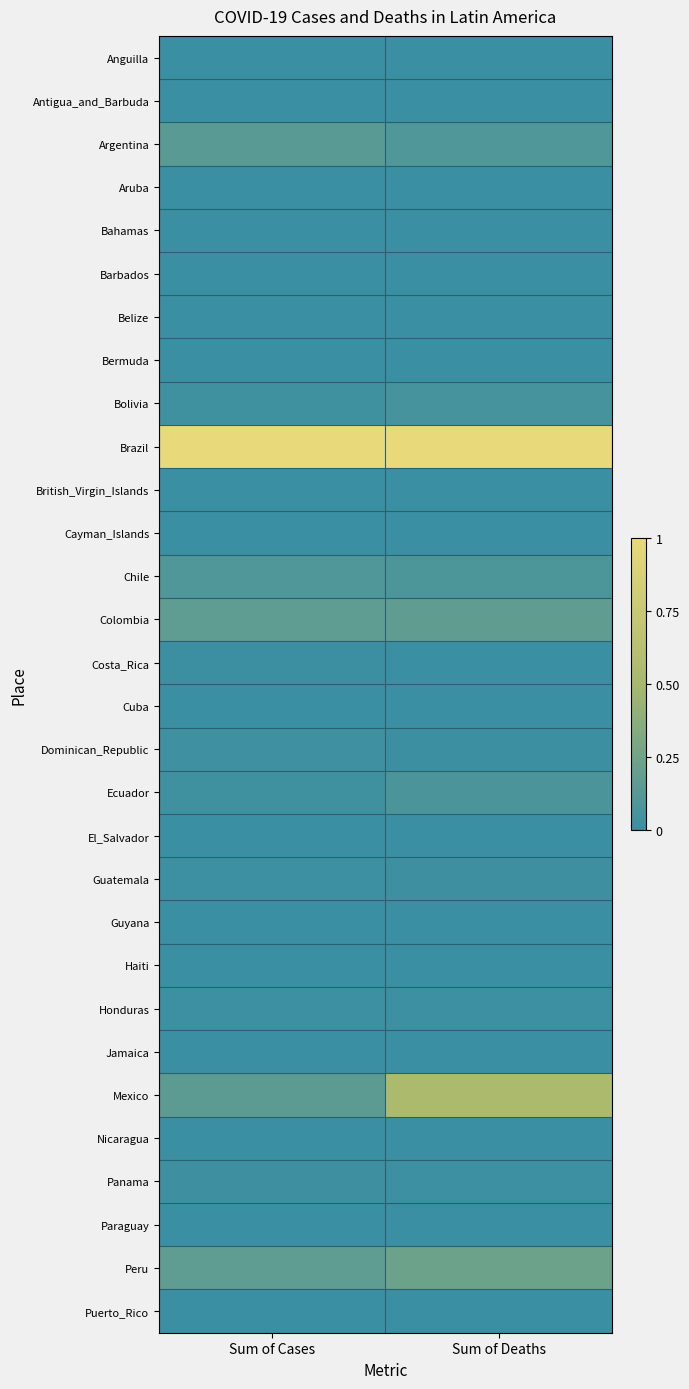

Reading left to right, list all the values displayed in this chart.

Anguilla: Sum of Cases=0.0	Sum of Deaths=0.0
Antigua_and_Barbuda: Sum of Cases=0.0	Sum of Deaths=0.0
Argentina: Sum of Cases=0.1	Sum of Deaths=0.1
Aruba: Sum of Cases=0.0	Sum of Deaths=0.0
Bahamas: Sum of Cases=0.0	Sum of Deaths=0.0
Barbados: Sum of Cases=0.0	Sum of Deaths=0.0
Belize: Sum of Cases=0.0	Sum of Deaths=0.0
Bermuda: Sum of Cases=0.0	Sum of Deaths=0.0
Bolivia: Sum of Cases=0.0	Sum of Deaths=0.1
Brazil: Sum of Cases=1.0	Sum of Deaths=1.0
British_Virgin_Islands: Sum of Cases=0.0	Sum of Deaths=0.0
Cayman_Islands: Sum of Cases=0.0	Sum of Deaths=0.0
Chile: Sum of Cases=0.1	Sum of Deaths=0.1
Colombia: Sum of Cases=0.2	Sum of Deaths=0.2
Costa_Rica: Sum of Cases=0.0	Sum of Deaths=0.0
Cuba: Sum of Cases=0.0	Sum of Deaths=0.0
Dominican_Republic: Sum of Cases=0.0	Sum of Deaths=0.0
Ecuador: Sum of Cases=0.0	Sum of Deaths=0.1
El_Salvador: Sum of Cases=0.0	Sum of Deaths=0.0
Guatemala: Sum of Cases=0.0	Sum of Deaths=0.0
Guyana: Sum of Cases=0.0	Sum of Deaths=0.0
Haiti: Sum of Cases=0.0	Sum of Deaths=0.0
Honduras: Sum of Cases=0.0	Sum of Deaths=0.0
Jamaica: Sum of Cases=0.0	Sum of Deaths=0.0
Mexico: Sum of Cases=0.2	Sum of Deaths=0.5
Nicaragua: Sum of Cases=0.0	Sum of Deaths=0.0
Panama: Sum of Cases=0.0	Sum of Deaths=0.0
Paraguay: Sum of Cases=0.0	Sum of Deaths=0.0
Peru: Sum of Cases=0.2	Sum of Deaths=0.2
Puerto_Rico: Sum of Cases=0.0	Sum of Deaths=0.0